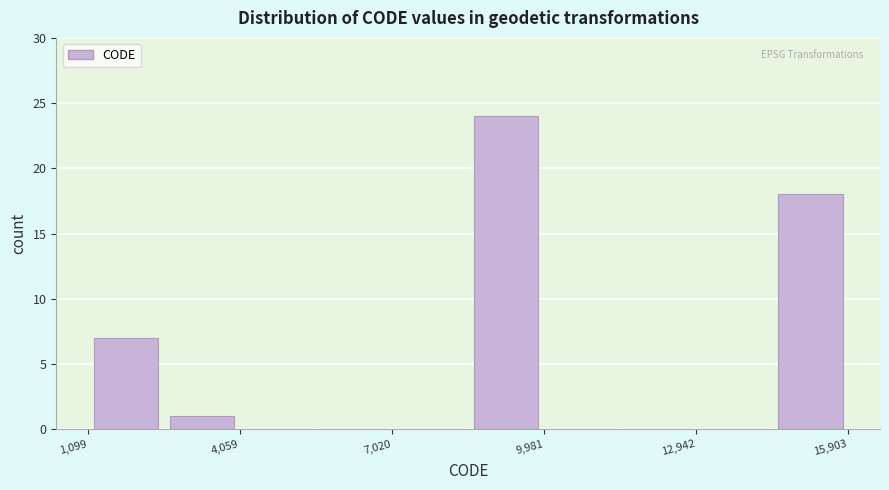

Read against the x-axis, roughly where is the centre of the tallest bar?

9000